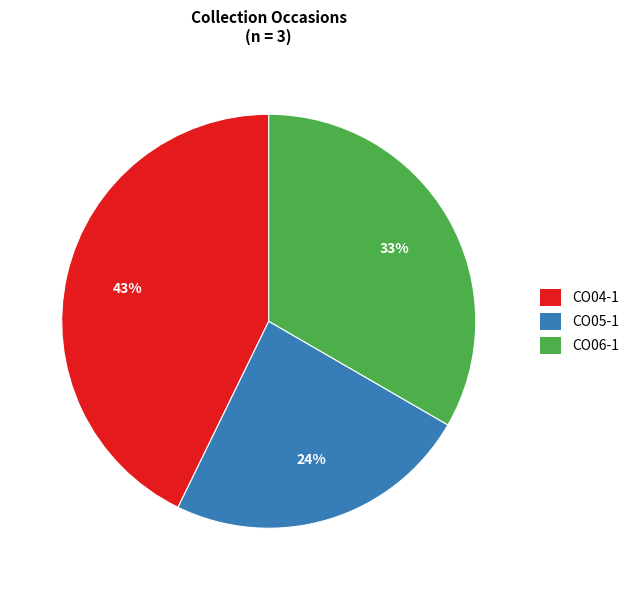

Combined, do CO05-1 and CO06-1 account for over 50%?

Yes